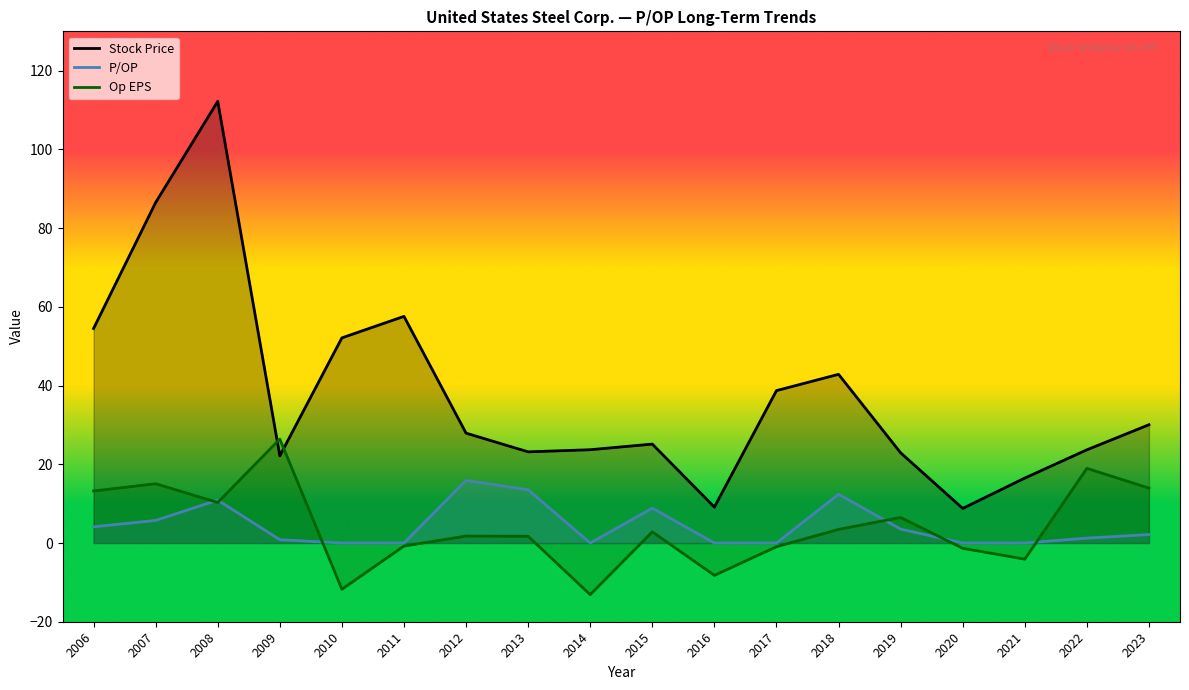

True or false: P/OP has a value of 0.6 at 2022.

False